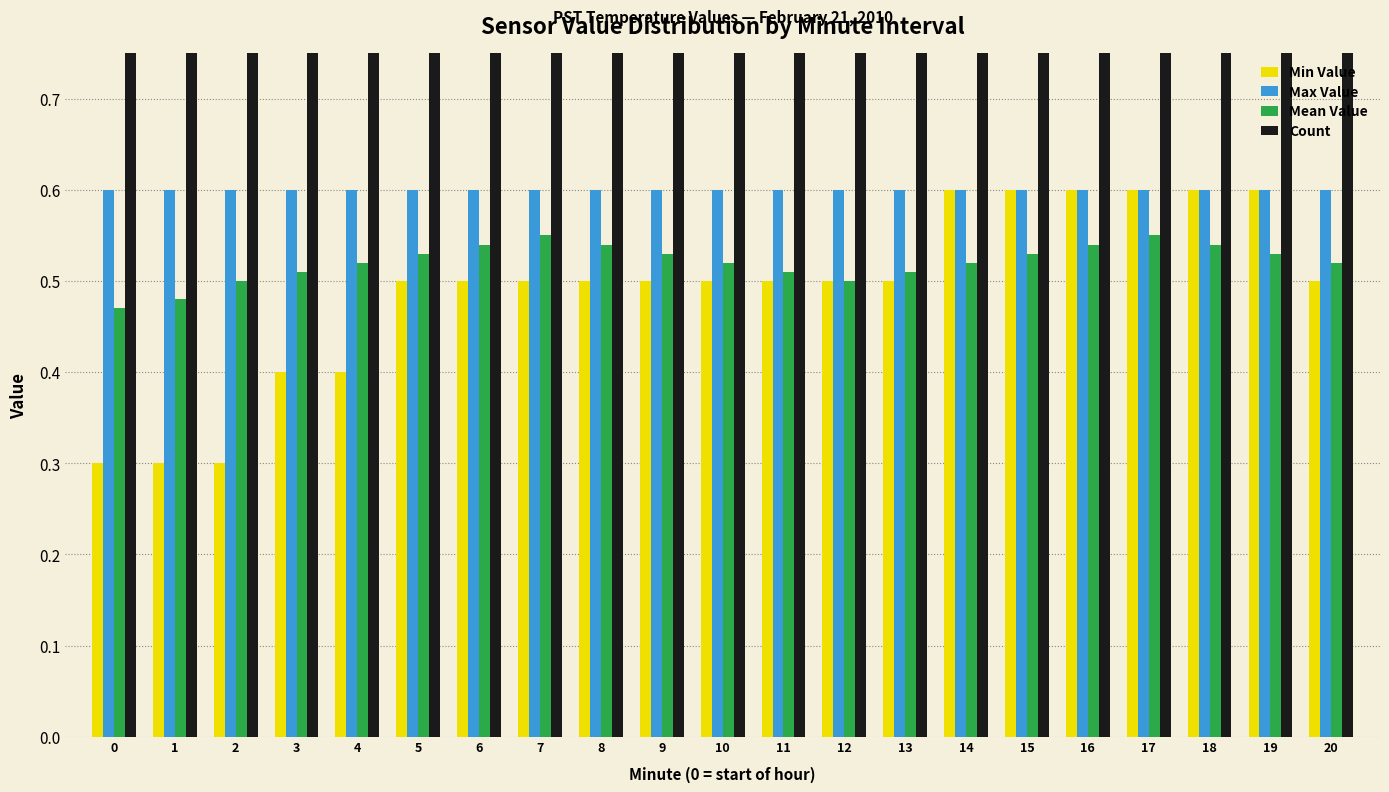

What is the difference between the Min Value values at 15 and 11?

0.1